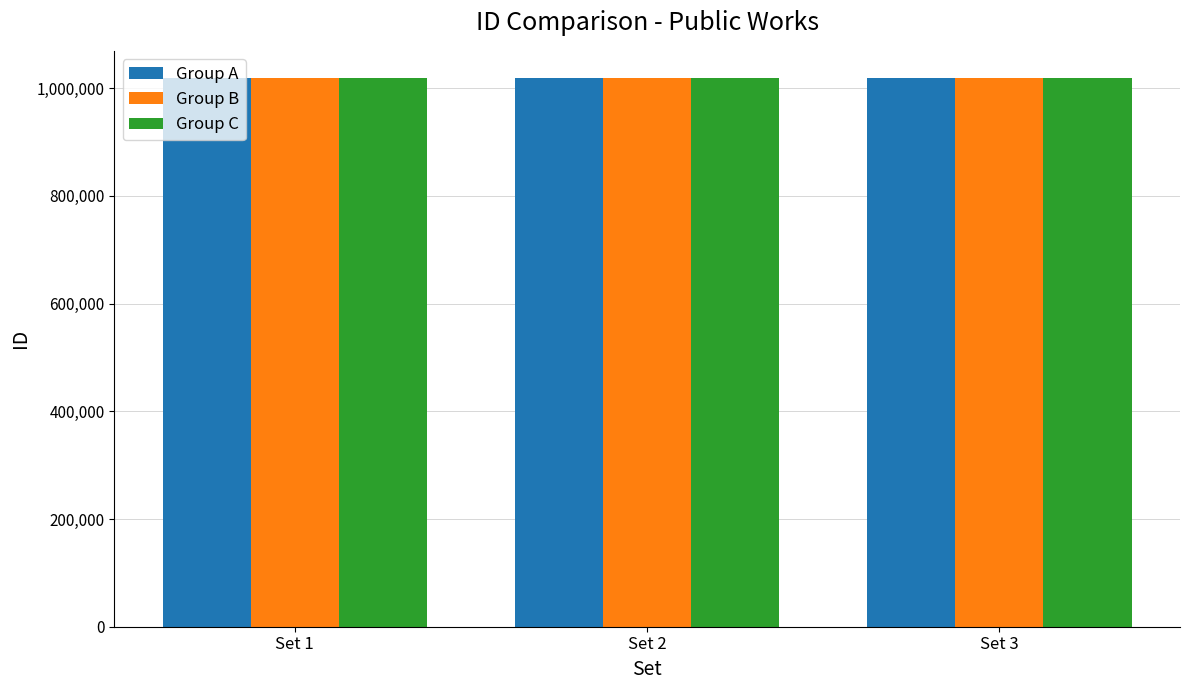

What is the difference between the Group C values at Set 2 and Set 3?

1